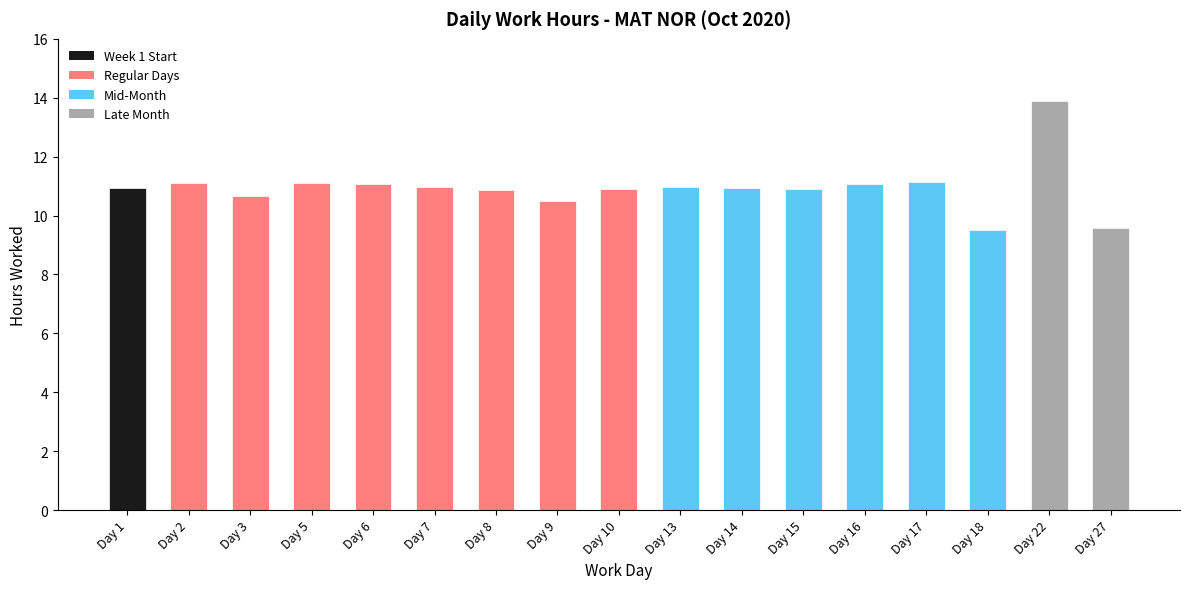

How many bars are there in total?

17